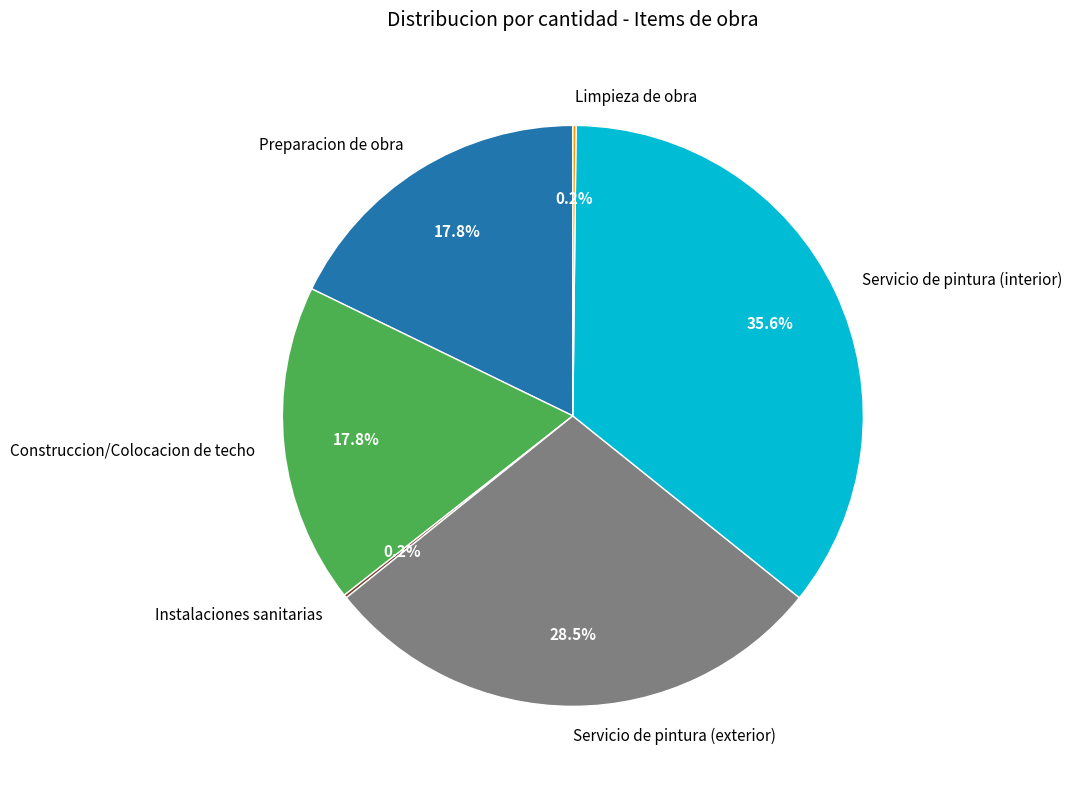

How much of the chart is everything except Construccion/Colocacion de techo?

82.2%